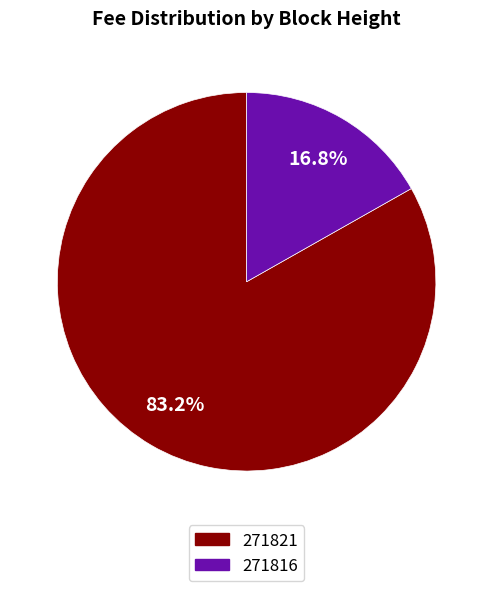

Which slice is the largest?

271821